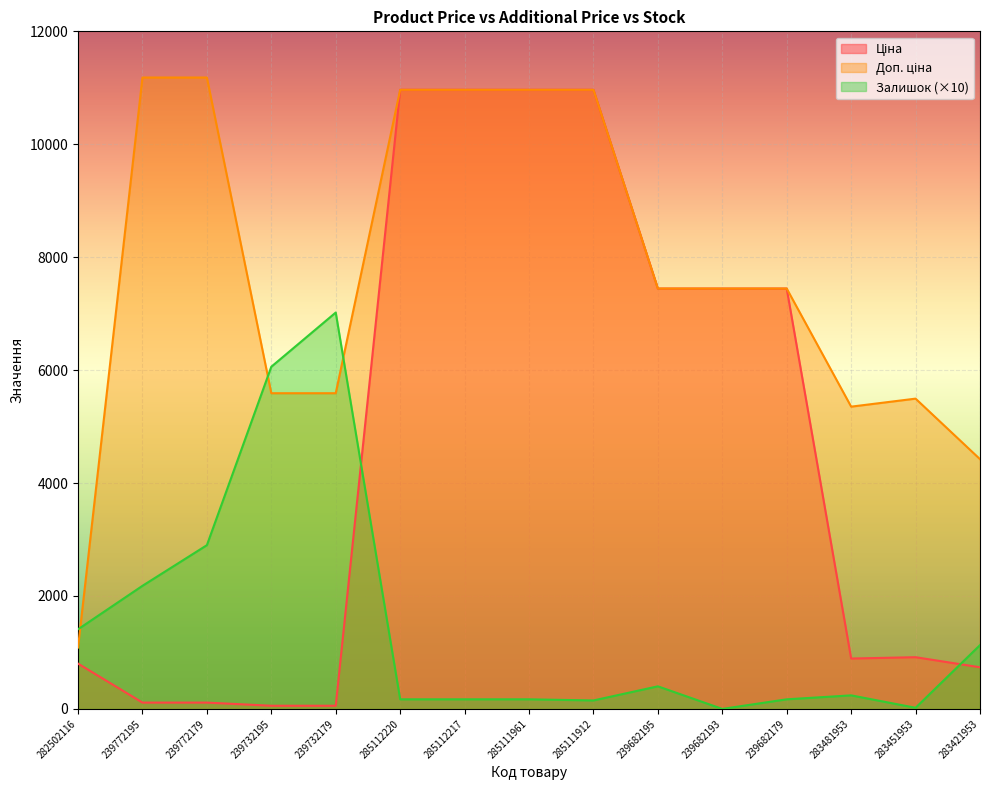

How many values in the Ціна series are below 915?

7